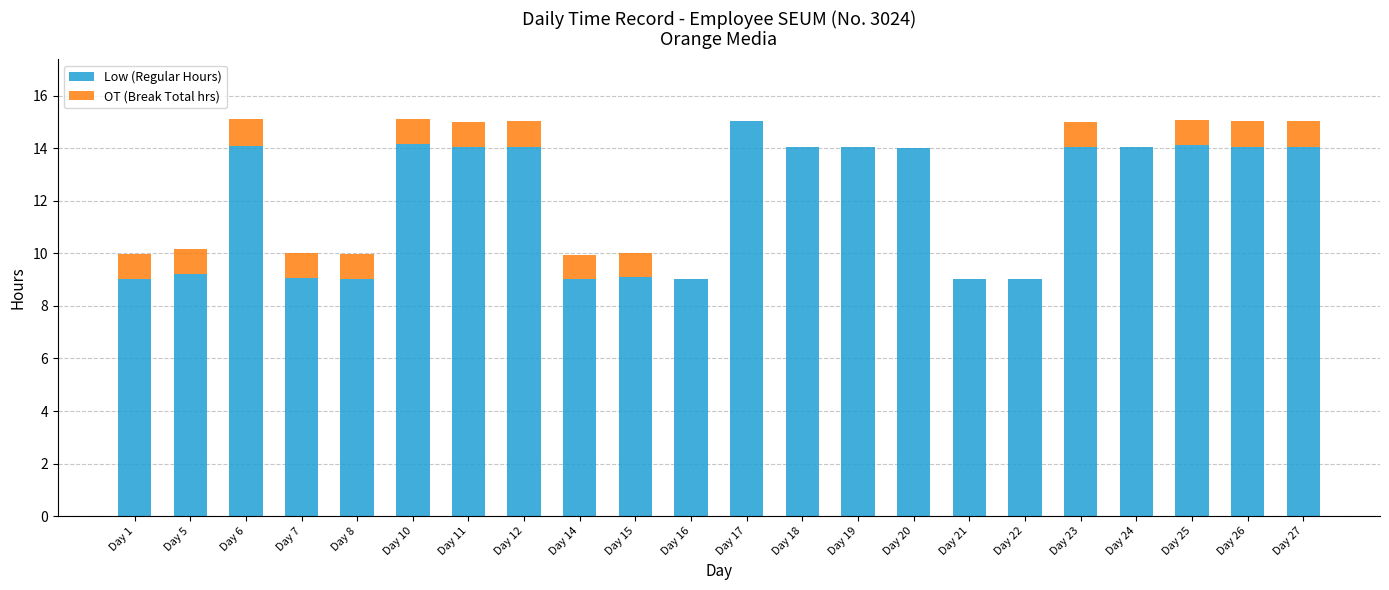

What is the total value across all series at Day 18?

14.0